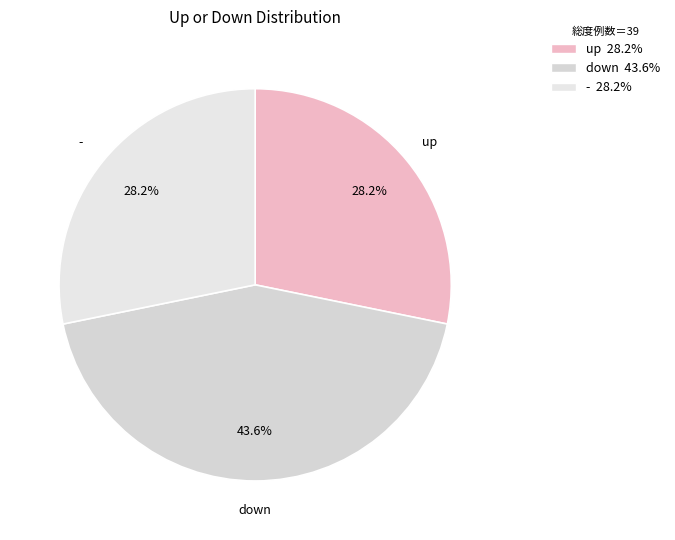

What percentage do - and up together represent?

56.4%